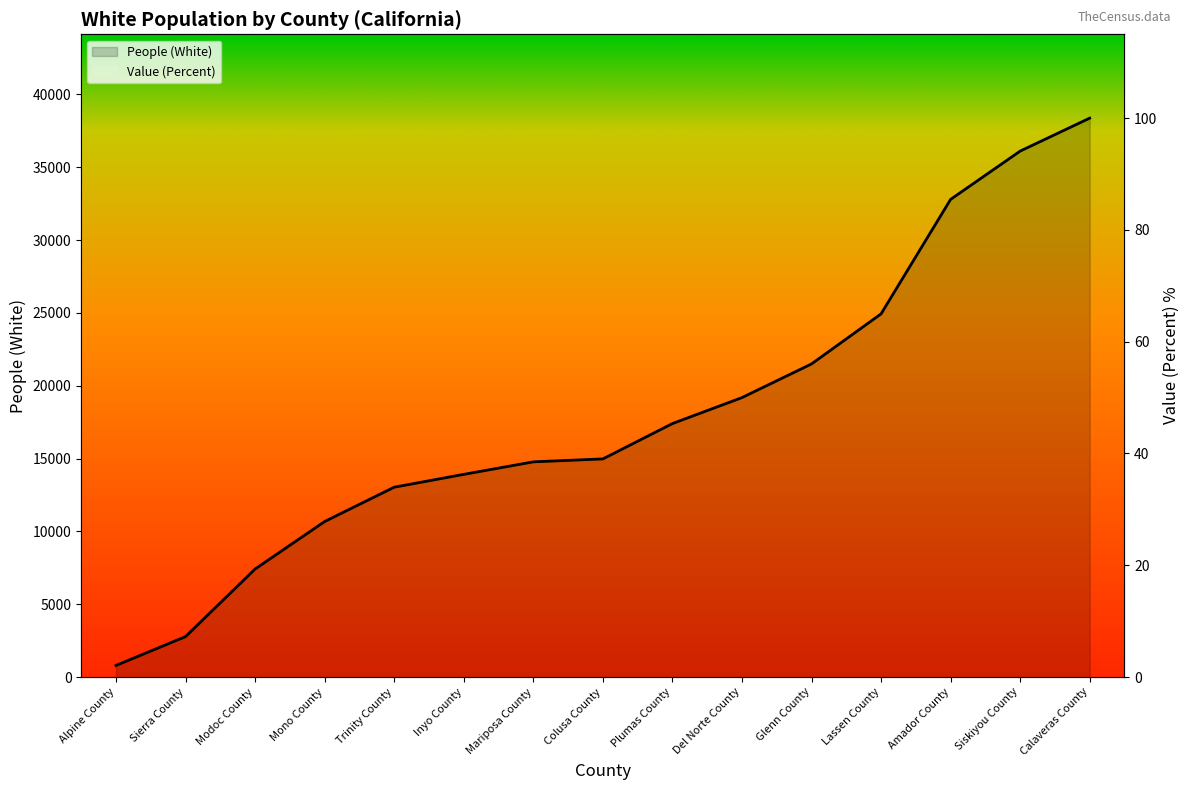

The value of Value (Percent) line at Sierra County is 138.6. True or false?

False